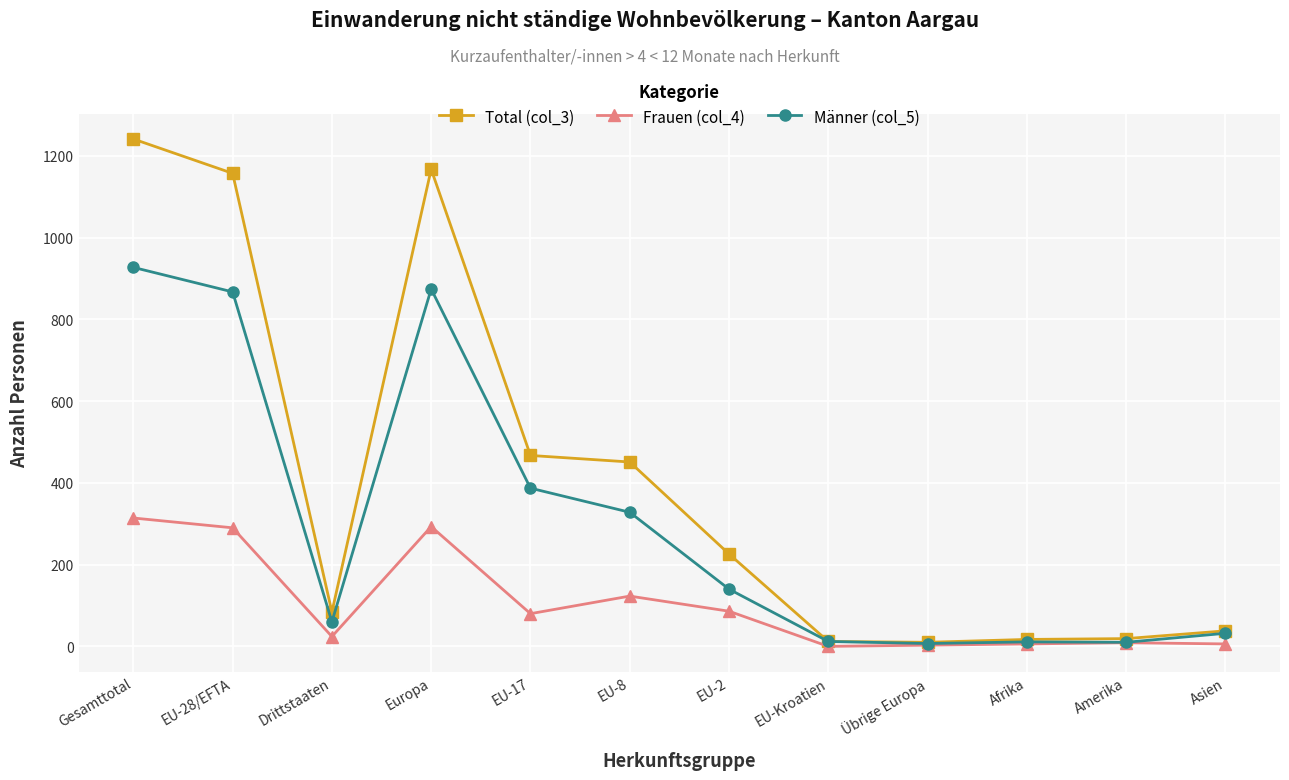

What is the label of the 7th point from the left?

EU-2